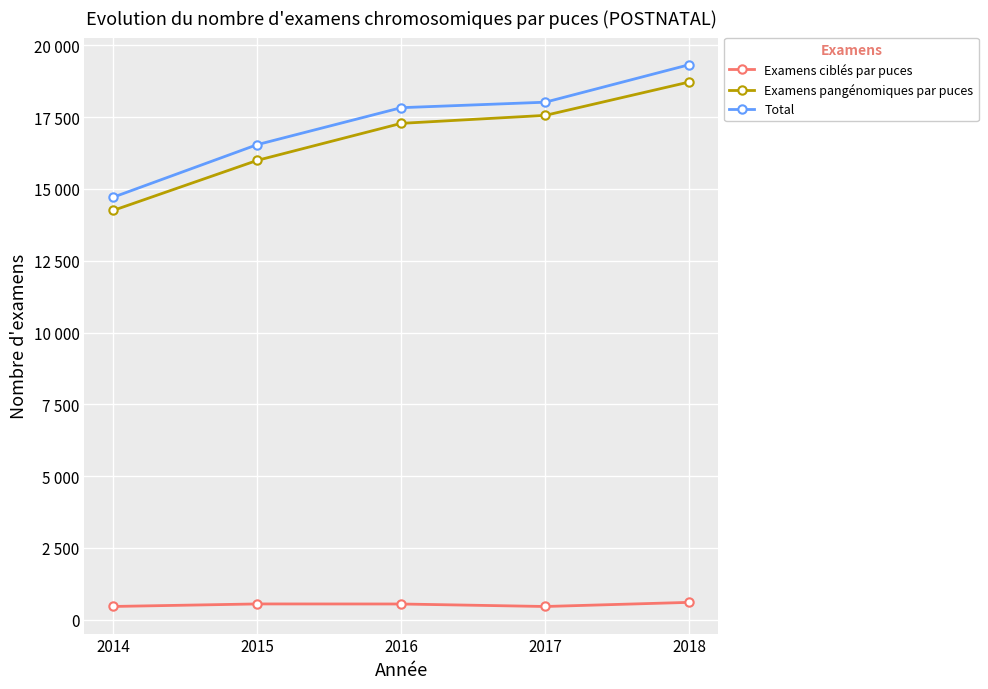

At 2015, list the series in order from largest to smallest.

Total, Examens pangénomiques par puces, Examens ciblés par puces